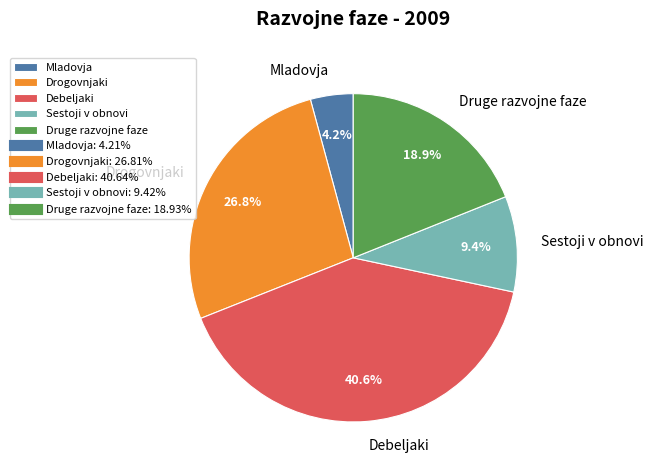

Between Debeljaki and Sestoji v obnovi, which is larger?

Debeljaki